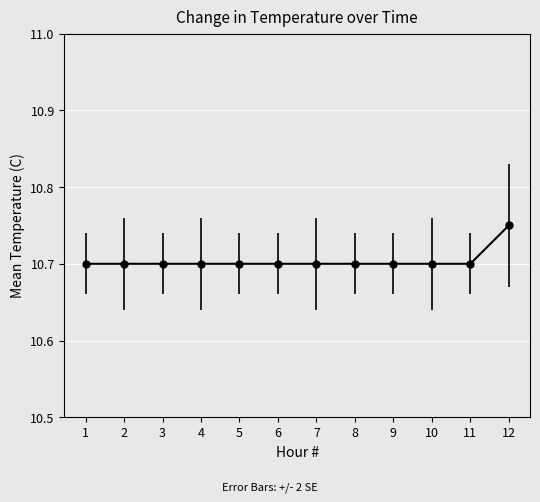

The chart shows a value of 15.2 at 9. True or false?

False